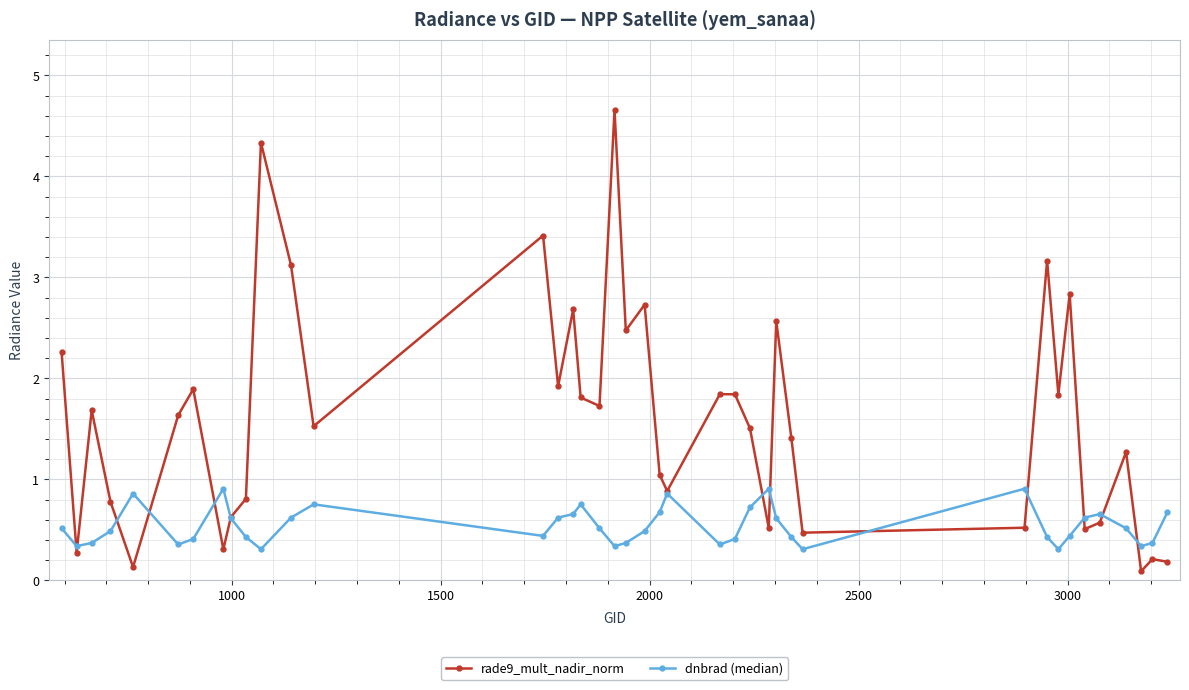

What is the maximum value for dnbrad (median)?

0.9